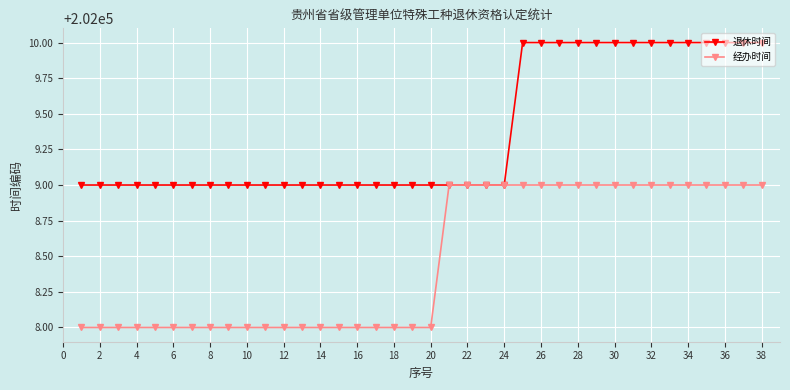

What is the maximum value shown in the chart?

202010